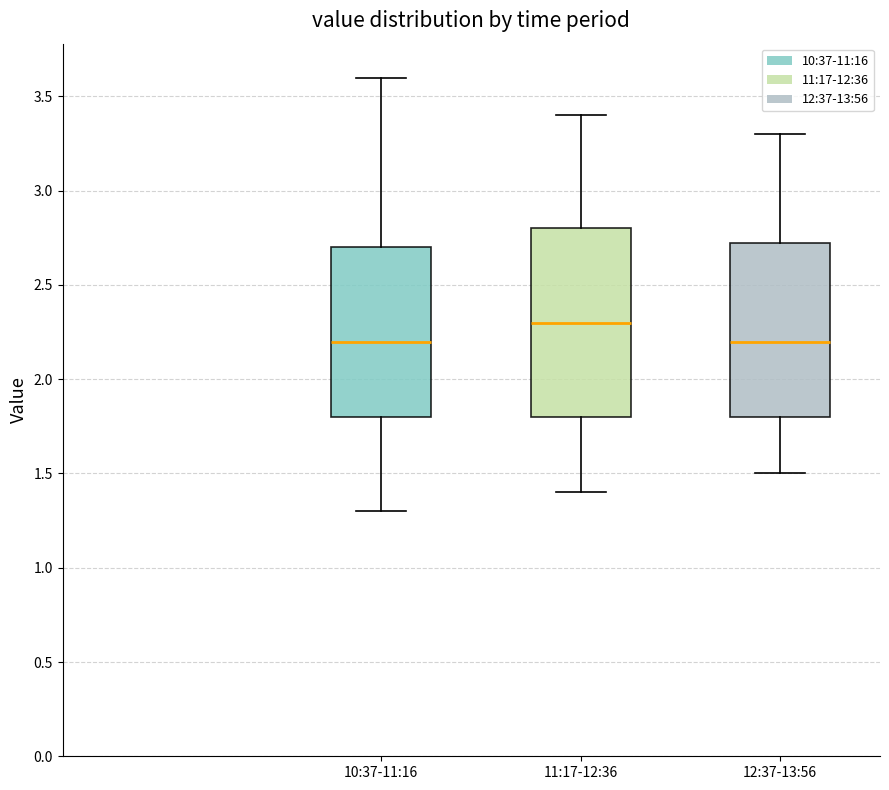

Which box's median line is the highest?

11:17-12:36